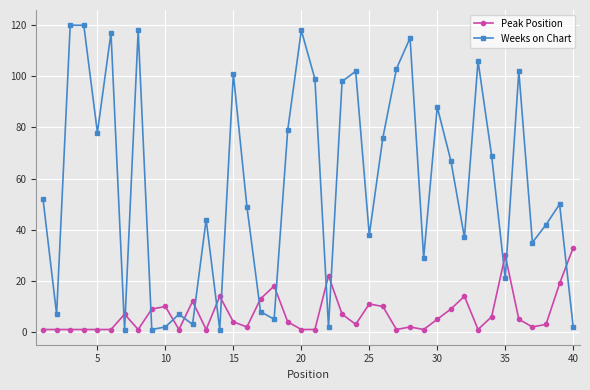

What is the difference between the maximum and minimum values in the Peak Position series?

32